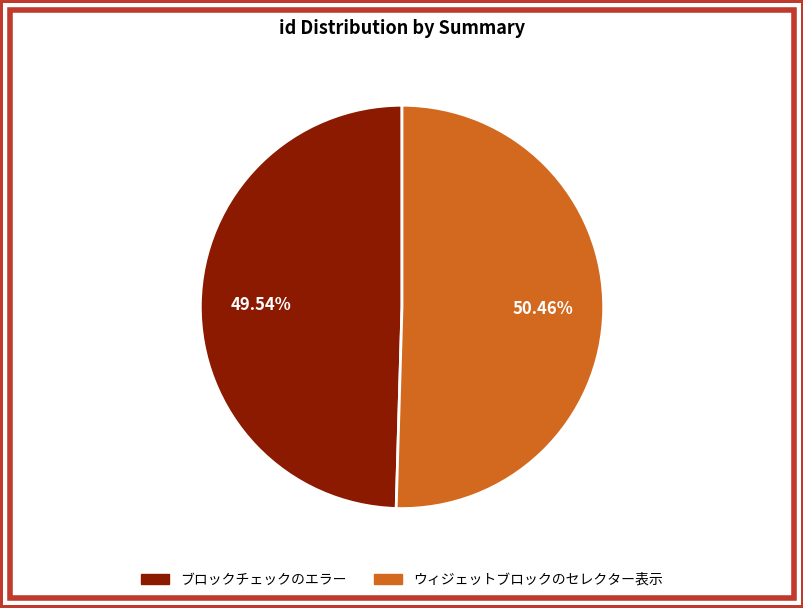

Is it true that ウィジェットブロックのセレクター表示 is 50% of the pie?

True